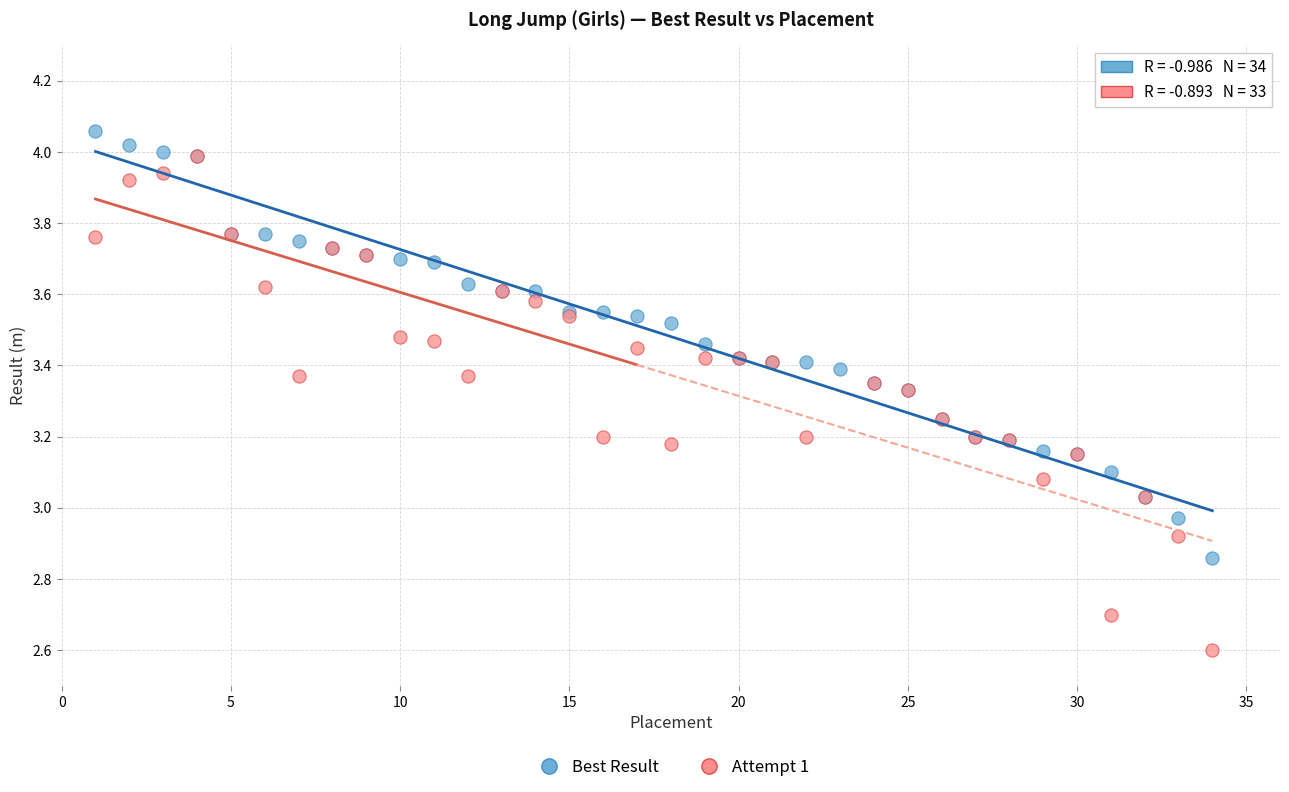

Which series reaches the minimum Y coordinate?

Attempt 1